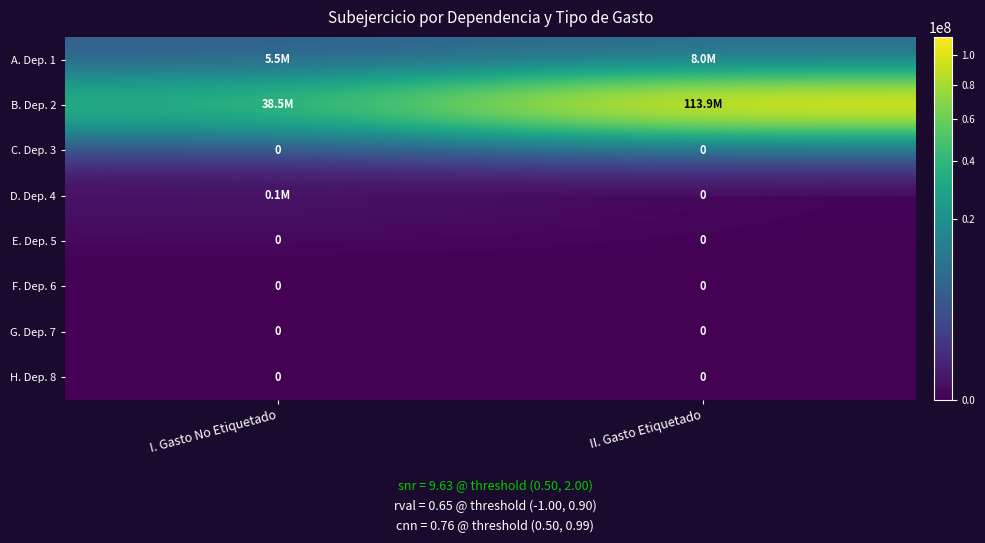

How many data points does each series have?

2